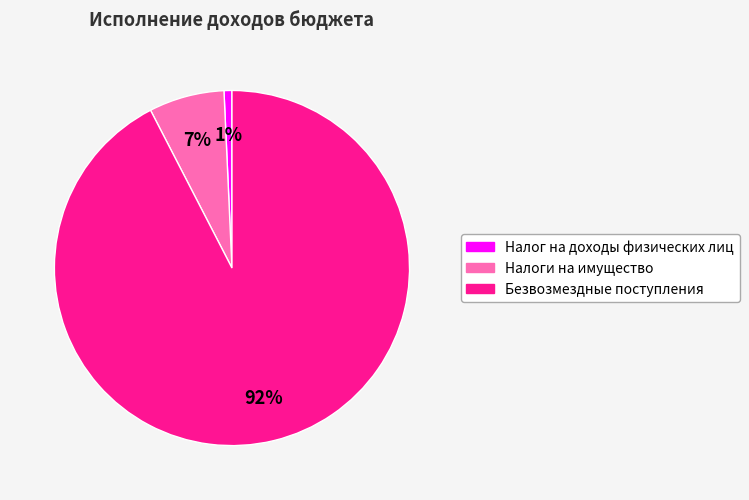

Do Налог на доходы физических лиц and Безвозмездные поступления together represent more than half of the pie?

Yes